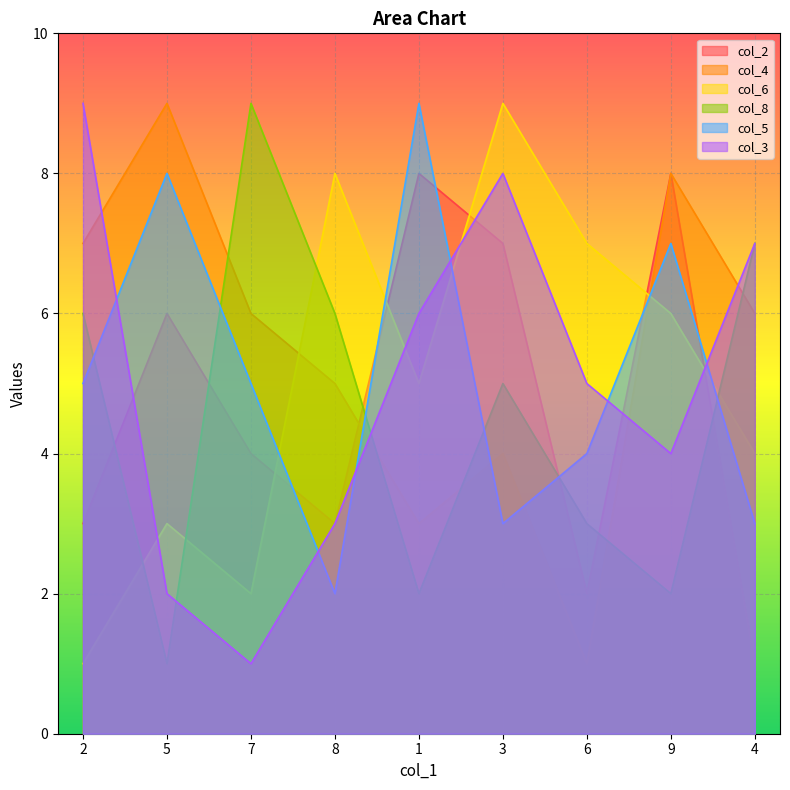

Read the col_5 value at 4.

3